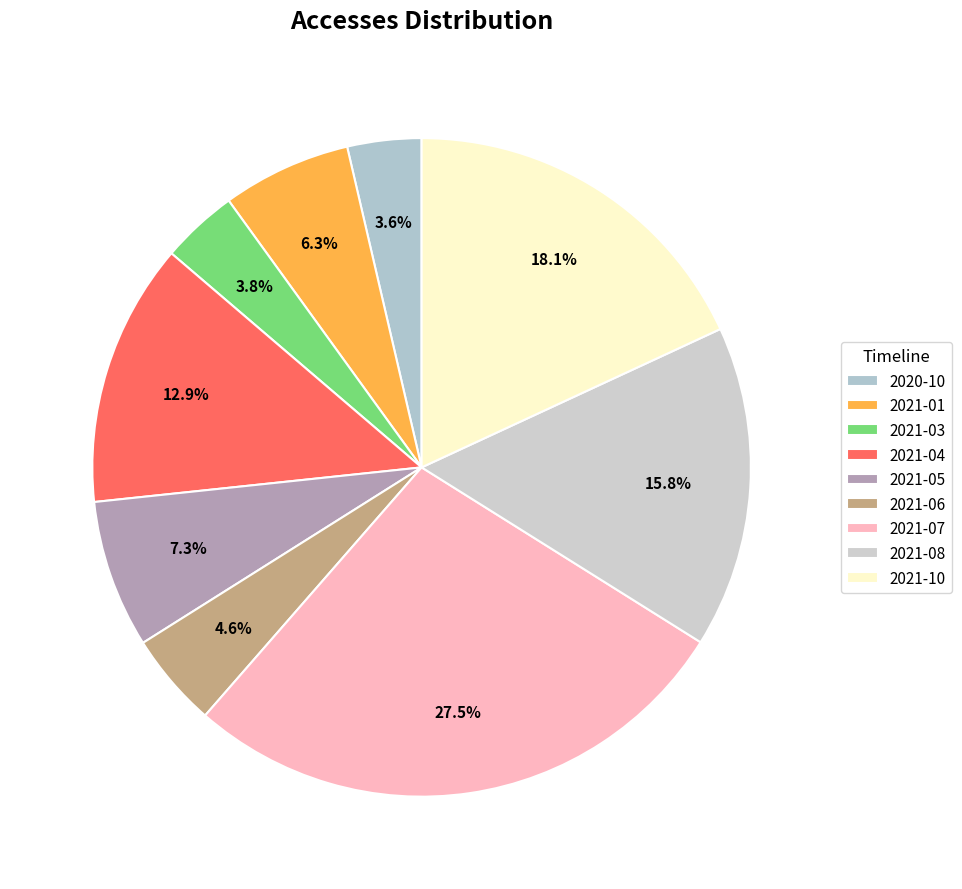

Does 2021-06 represent more than half of the total?

No